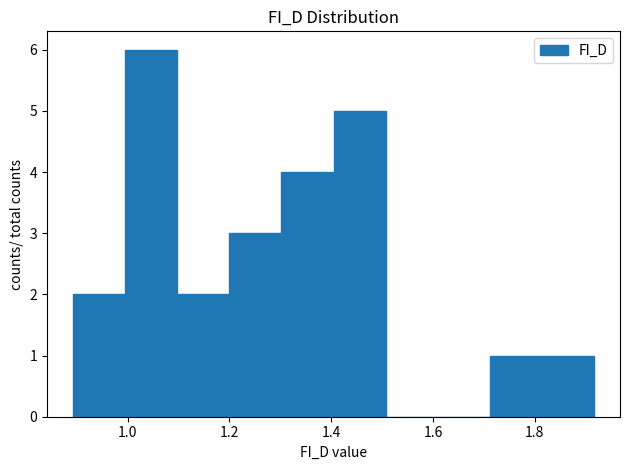

Reading left to right, list every bar in this chart as the range it spans on the x-axis followed by its height. Neither the bar edges nor the heights are printed on the chart, so give them approximately, as read against the axes.

0.90 to 1.00: 2
1.00 to 1.10: 6
1.10 to 1.20: 2
1.20 to 1.30: 3
1.30 to 1.40: 4
1.40 to 1.50: 5
1.50 to 1.60: 0
1.60 to 1.72: 0
1.72 to 1.82: 1
1.82 to 1.92: 1